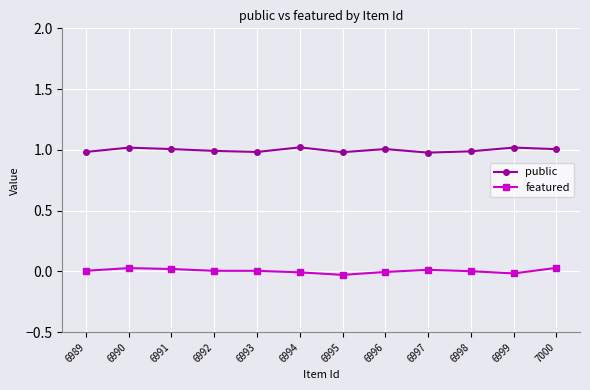

In featured, how many points are lower than both neighbors (excluding endpoints)?

2